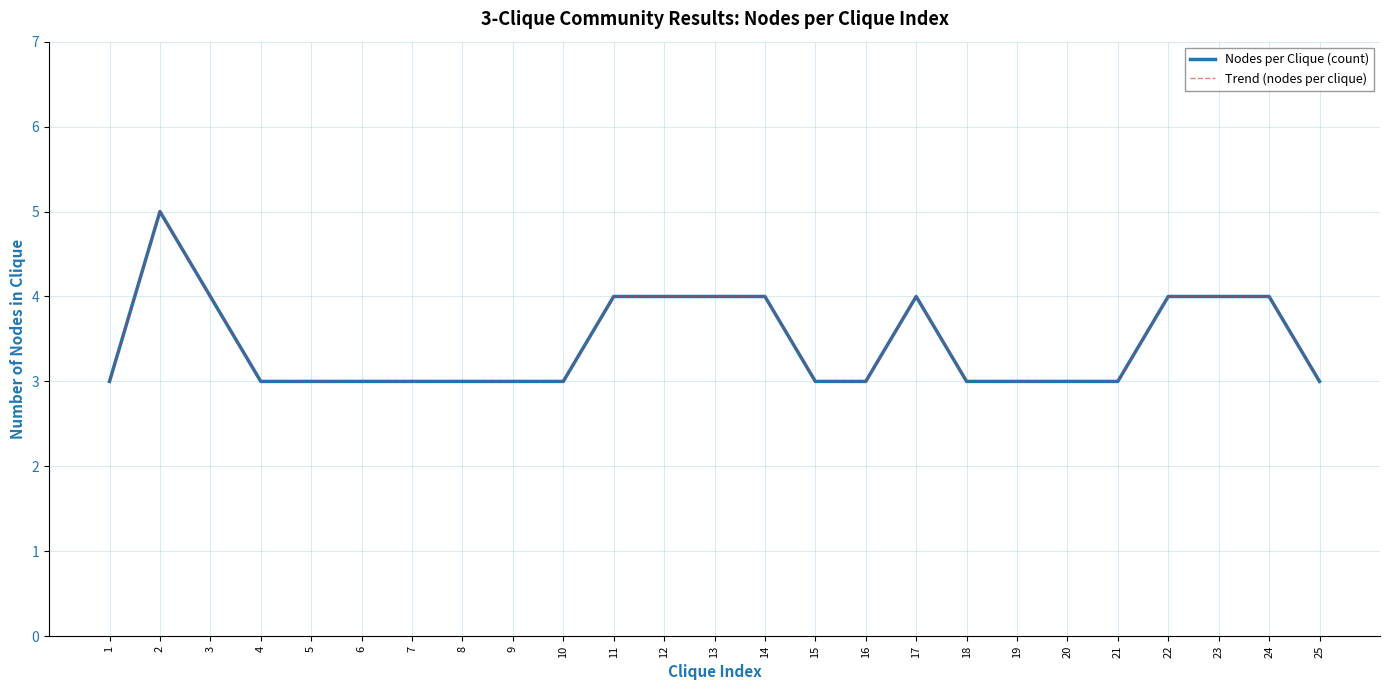

Does the chart have visible grid lines?

Yes